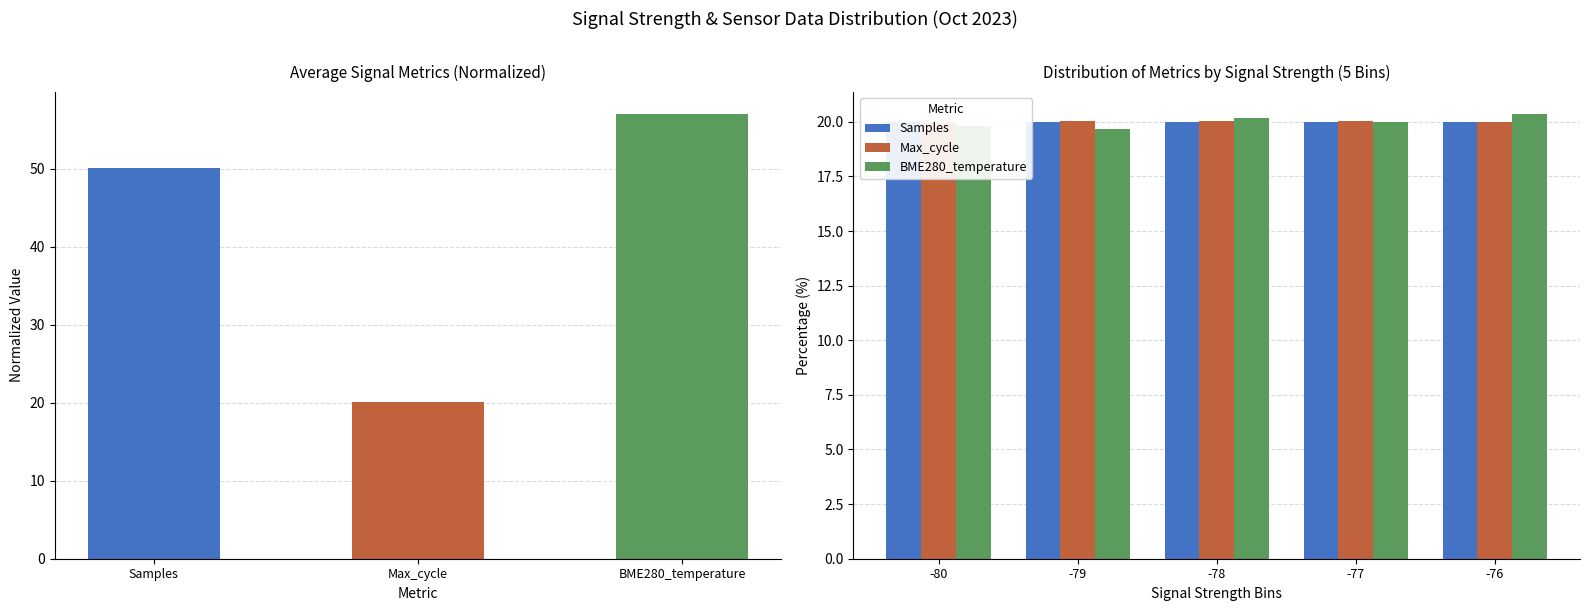

What is the sum of all BME280_temperature values?

100.0